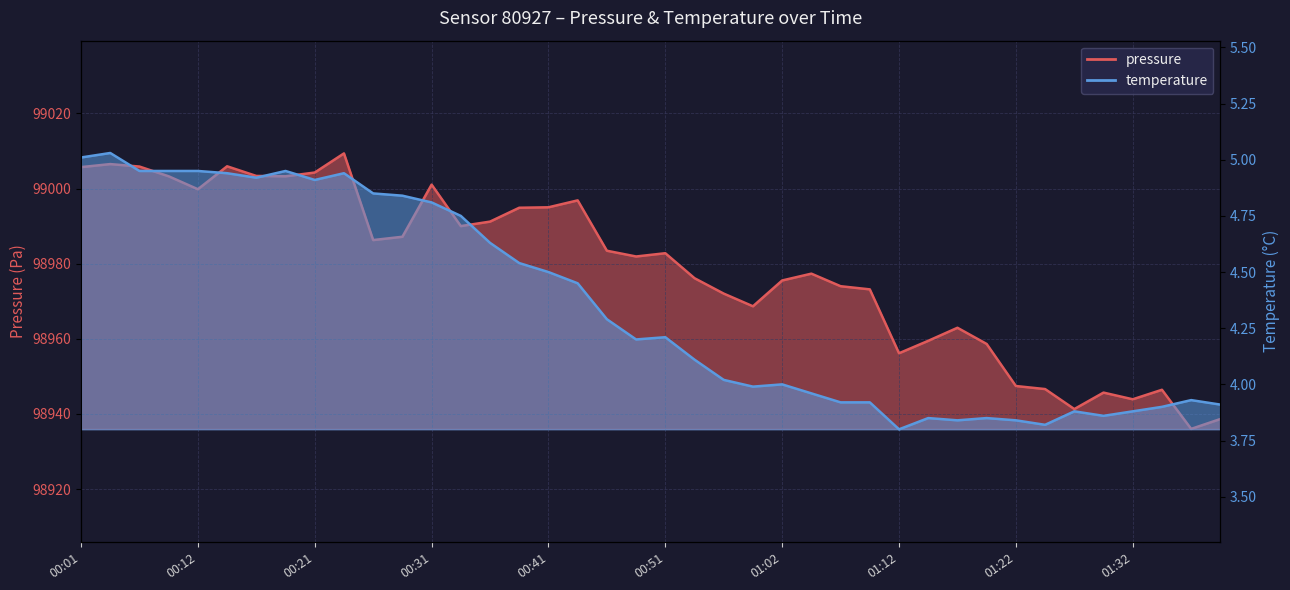

List the series in order of their overall mean, highest first.

pressure, temperature